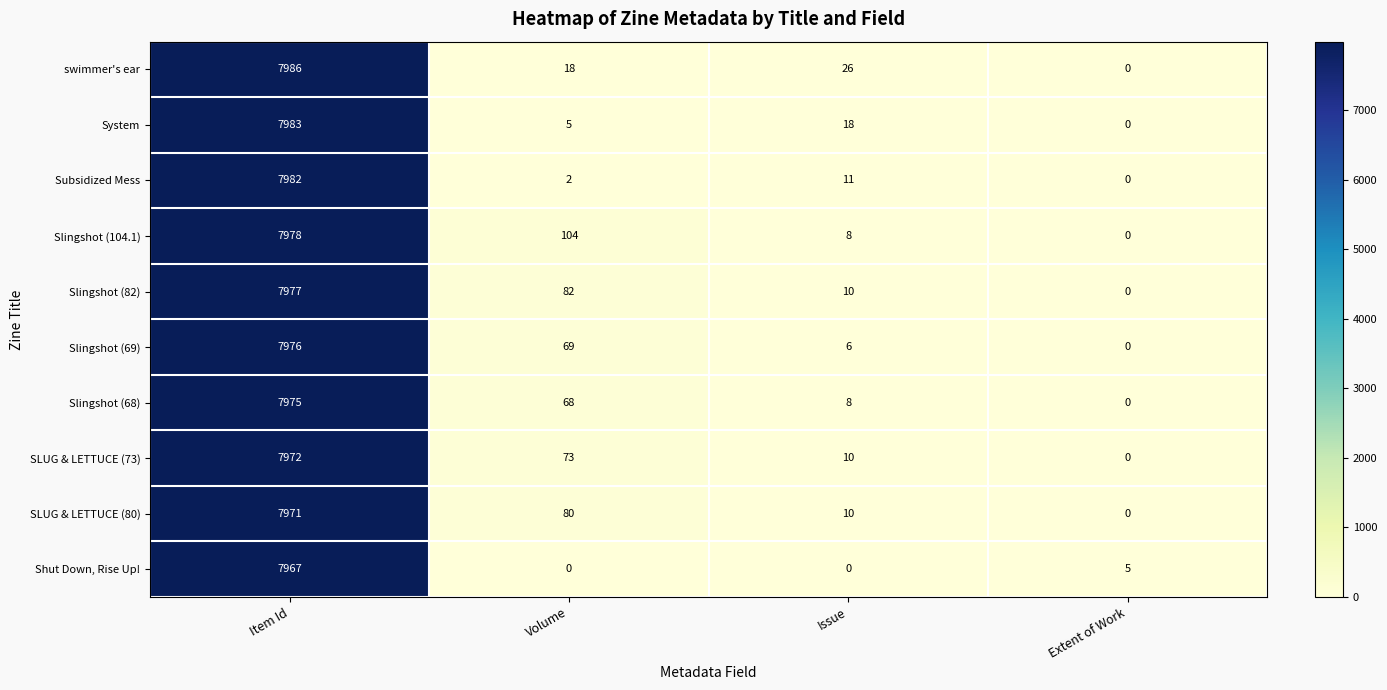

What value does the Slingshot (68) series have at Volume?

68